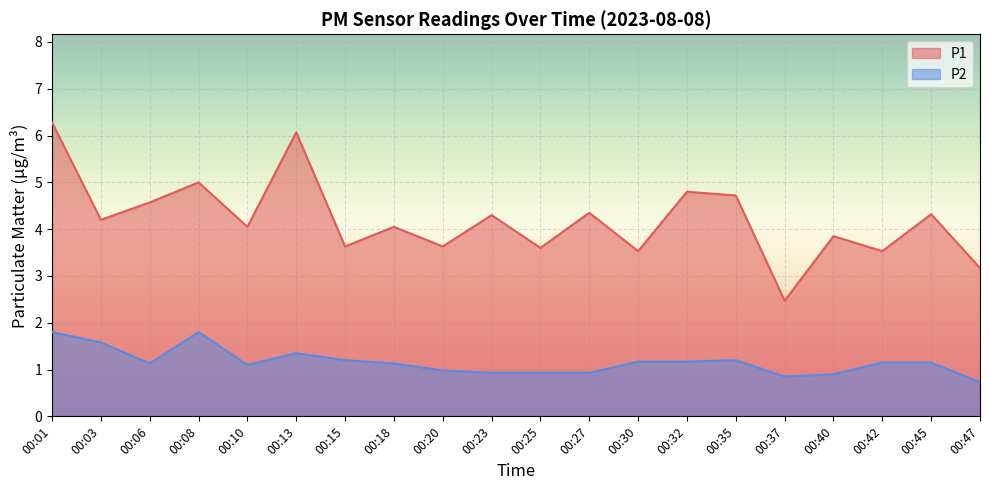

What is the total value across all series at 00:08?

6.8